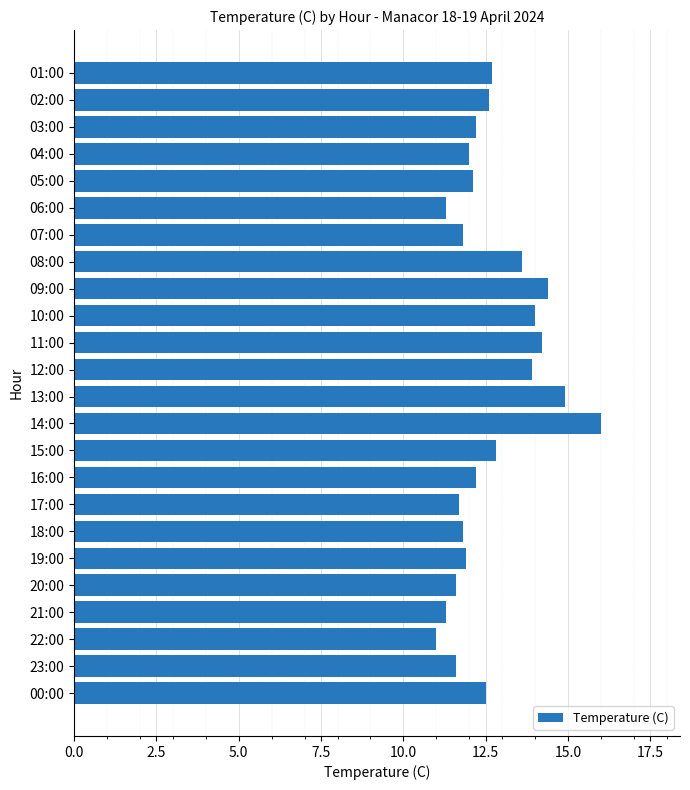

Which has a higher value, 08:00 or 04:00?

08:00